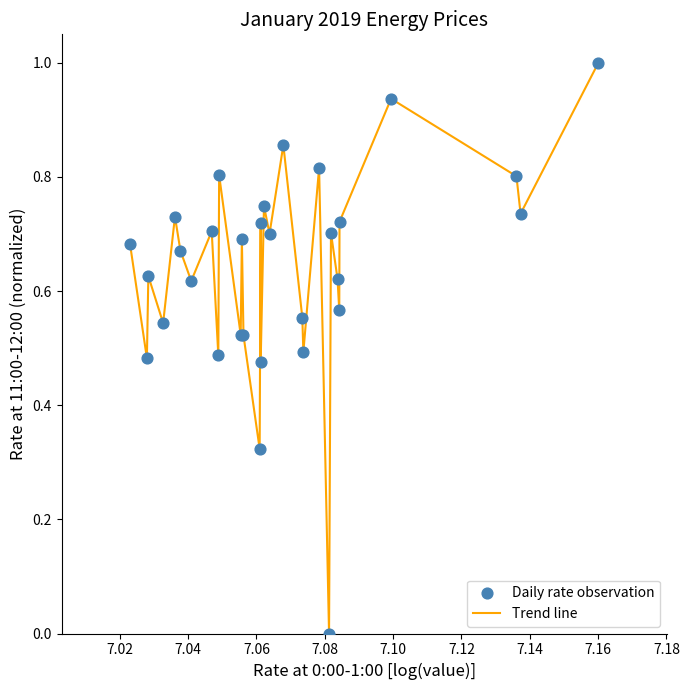

What is the greatest value displayed?

1.0